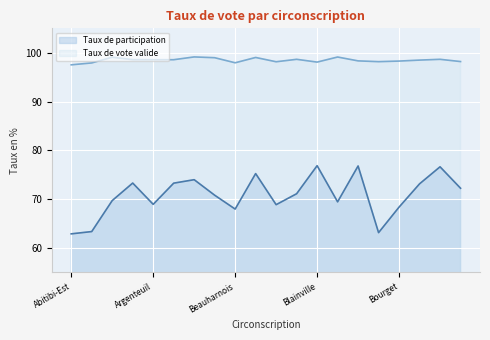

True or false: Taux de vote valide and Taux de participation intersect in this chart.

False